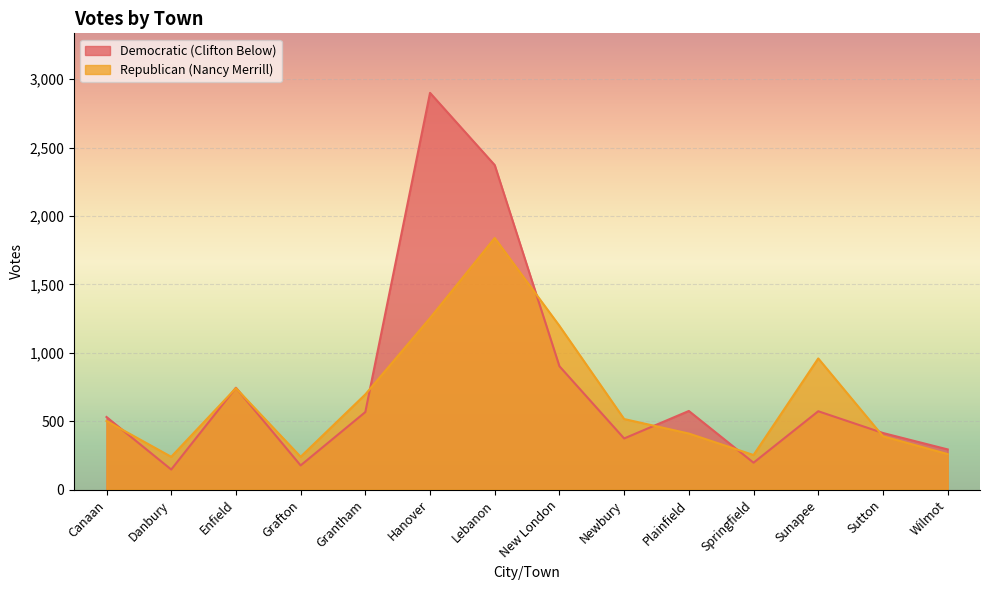

How many times do Republican (Nancy Merrill) and Democratic (Clifton Below) cross each other?

8